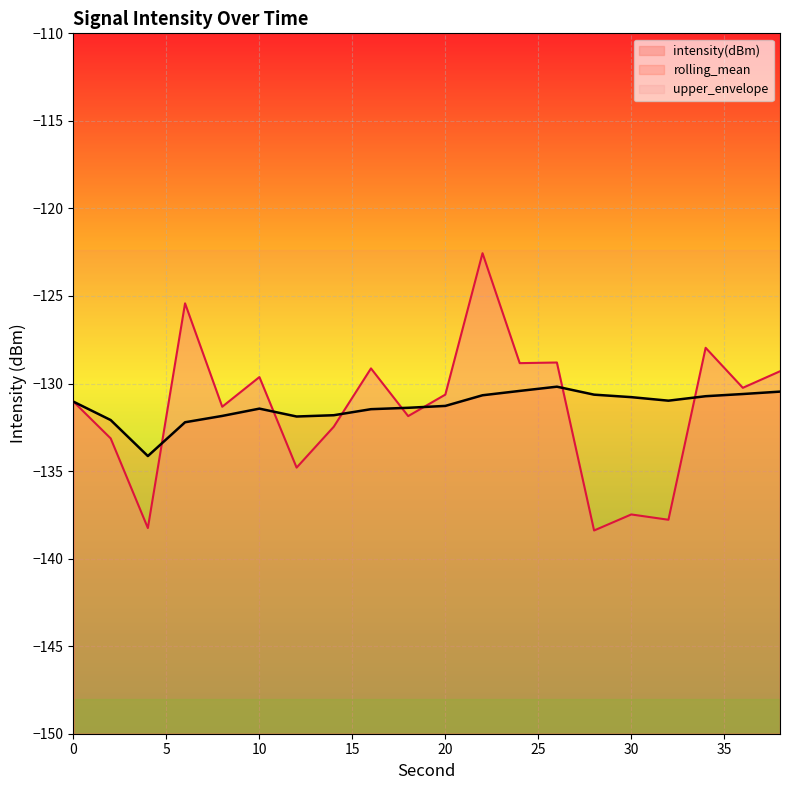

At which label does rolling_mean reach its peak?

26